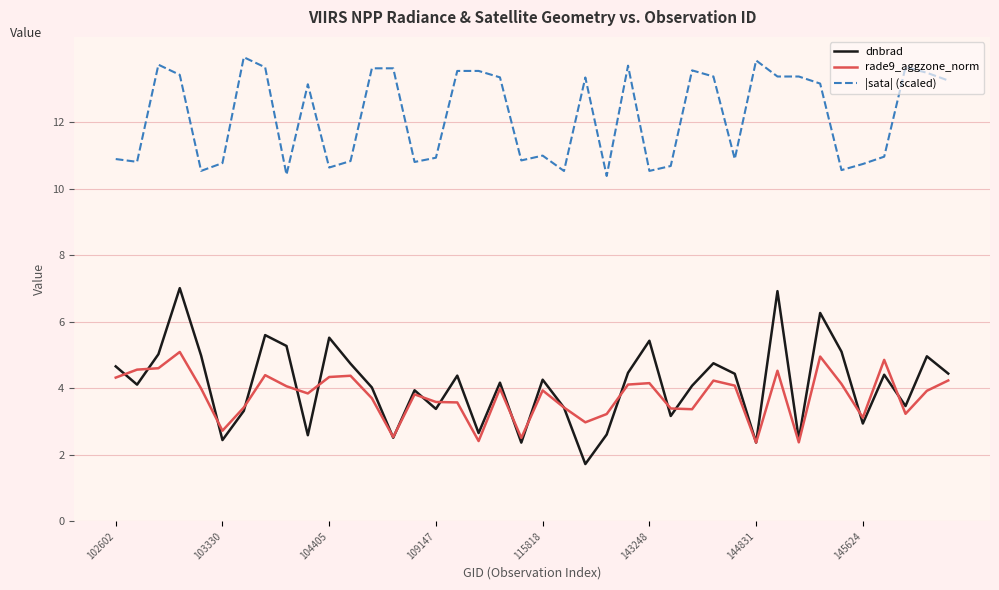

True or false: rade9_aggzone_norm and |sata| (scaled) intersect in this chart.

False